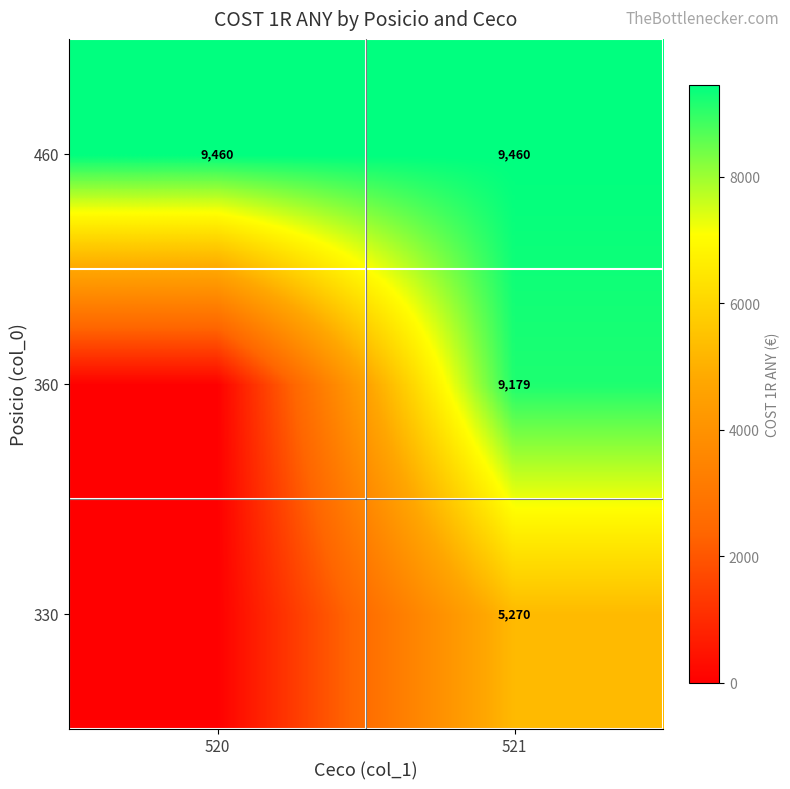

Rank the series at 521 from lowest to highest value.

330, 360, 460